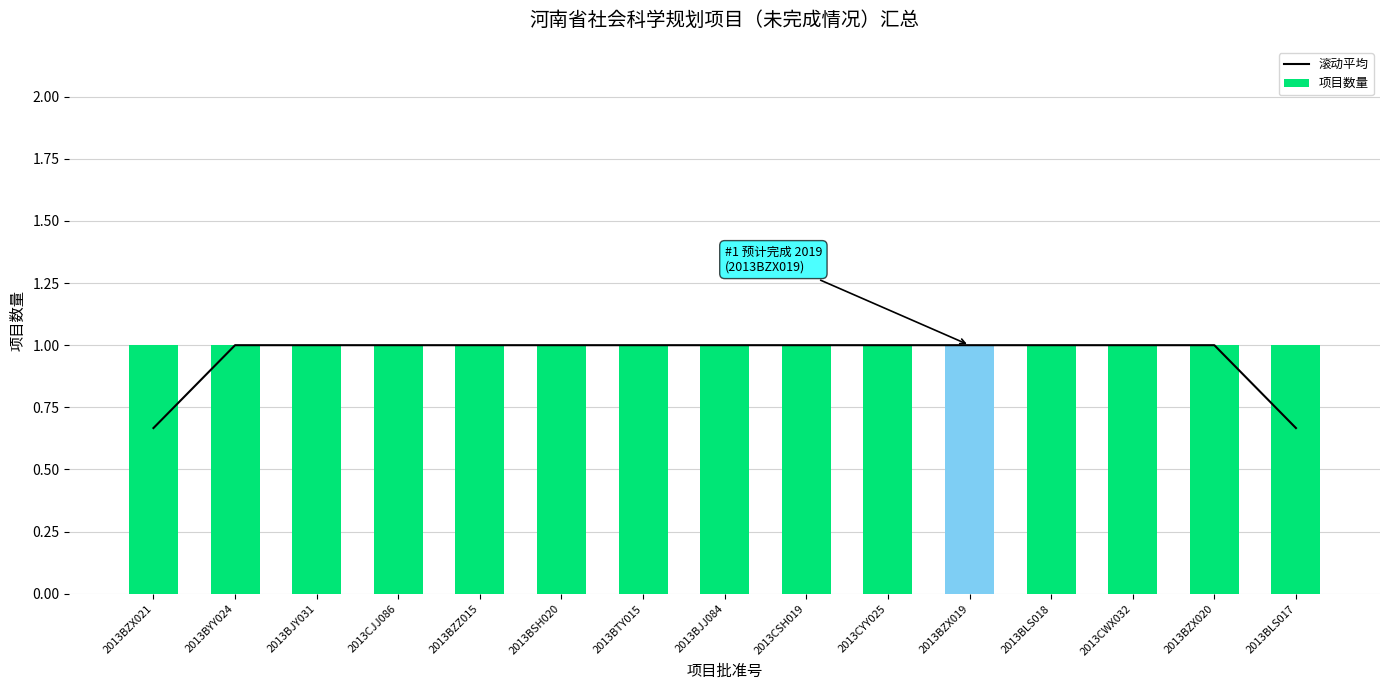

What is the lowest value of the 项目数量 series?

1.0